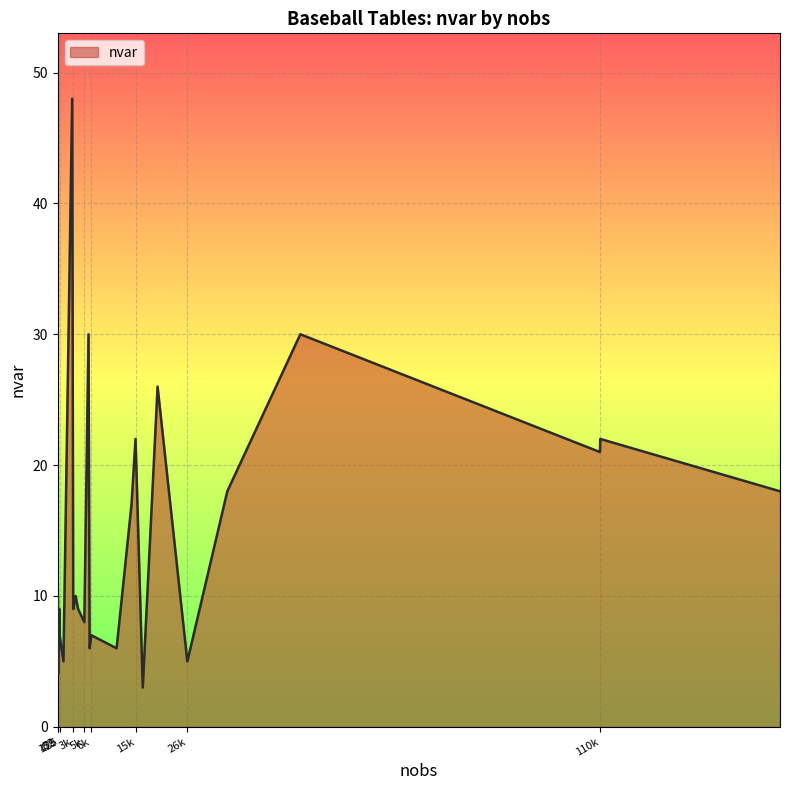

What is the greatest value displayed?

48